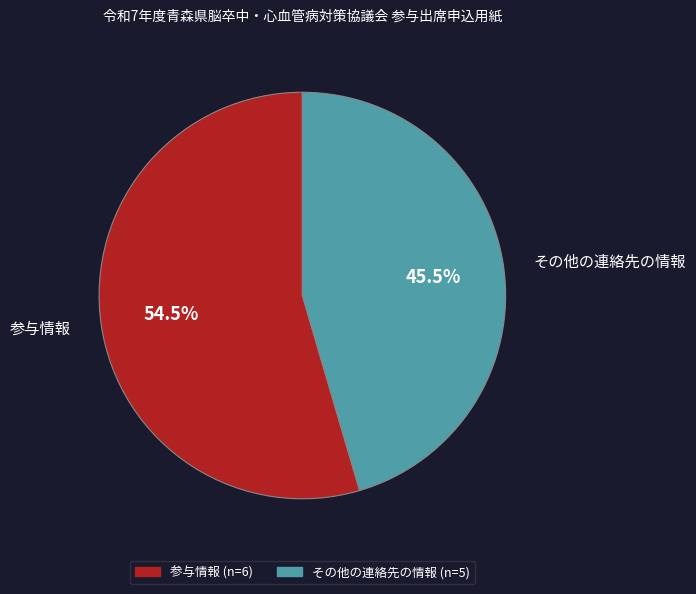

Does その他の連絡先の情報 account for over 50% of the chart?

No